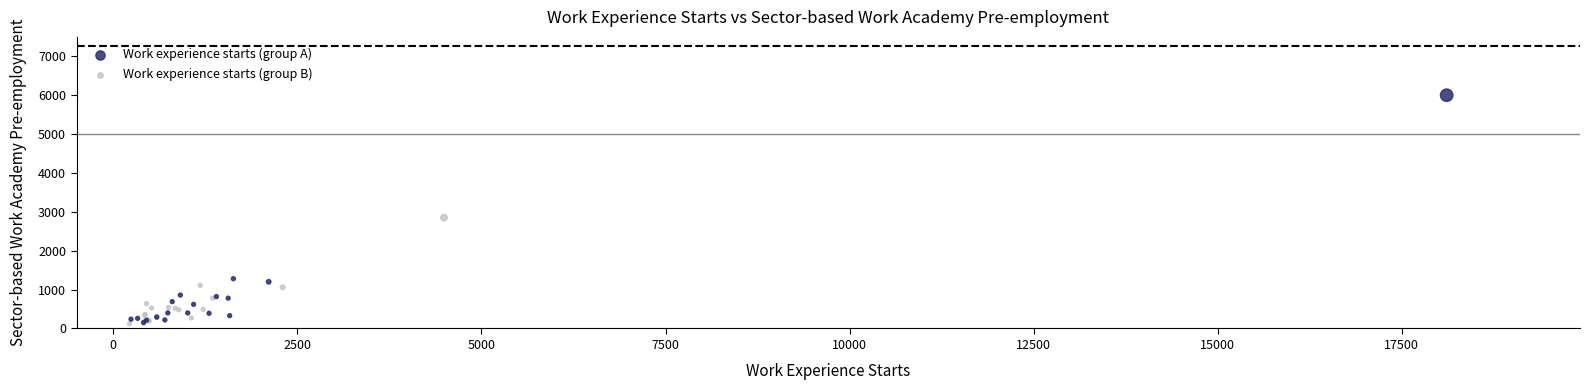

Which series has the largest Y range (max minus min)?

Work experience starts (group A)